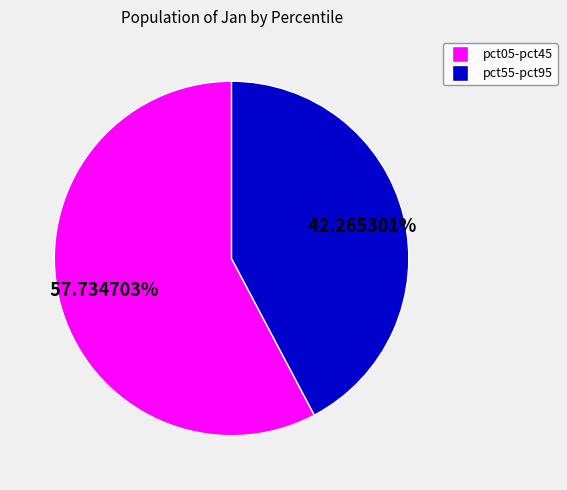

Is there a majority slice in this chart?

Yes